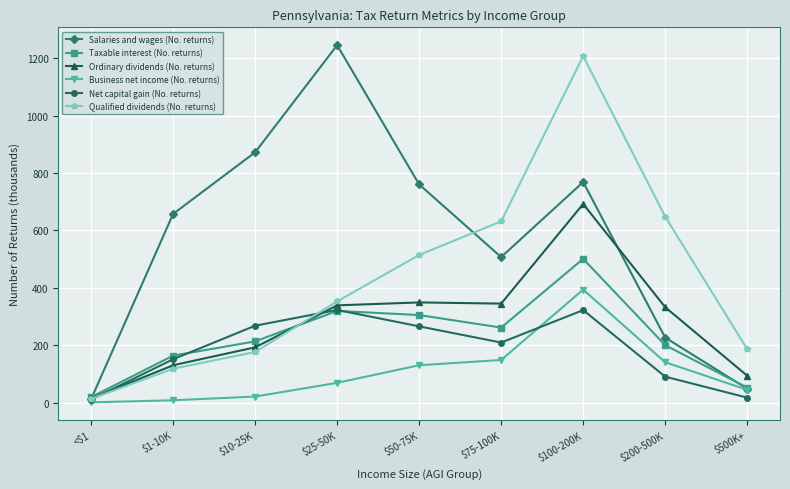

How many data points in Business net income (No. returns) are above 69?

5